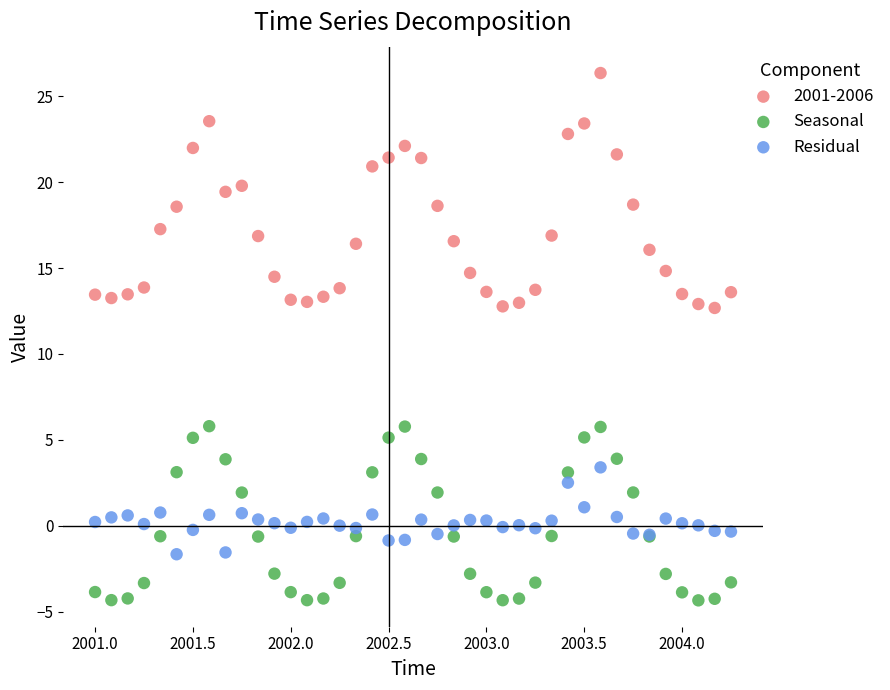

Which series has the widest spread of Y values?

2001-2006